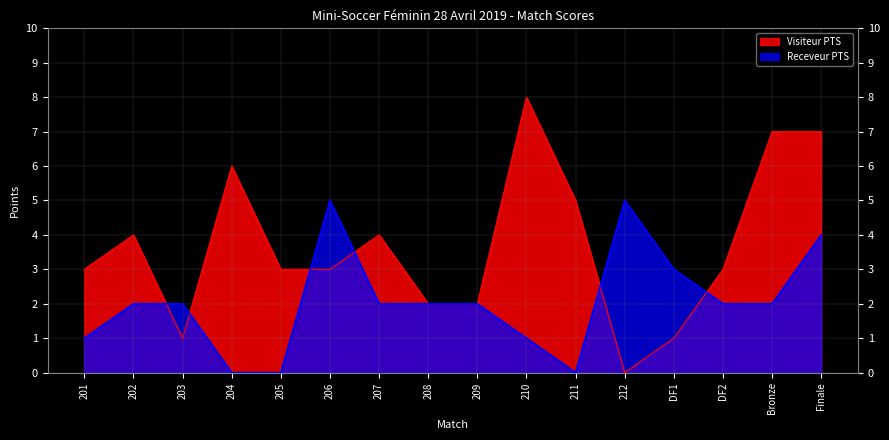

What is the difference between the second highest and second lowest values in the Receveur PTS series?

5